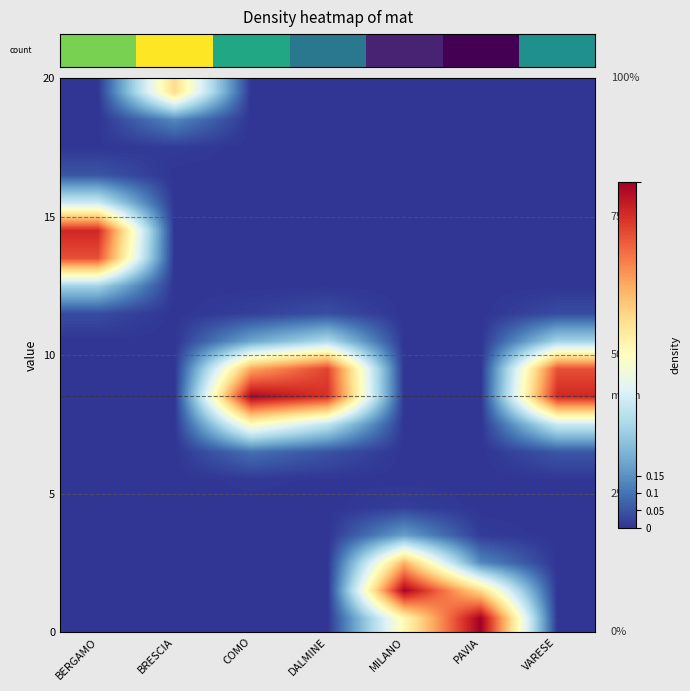

Between DALMINE and VARESE, which is larger?

VARESE